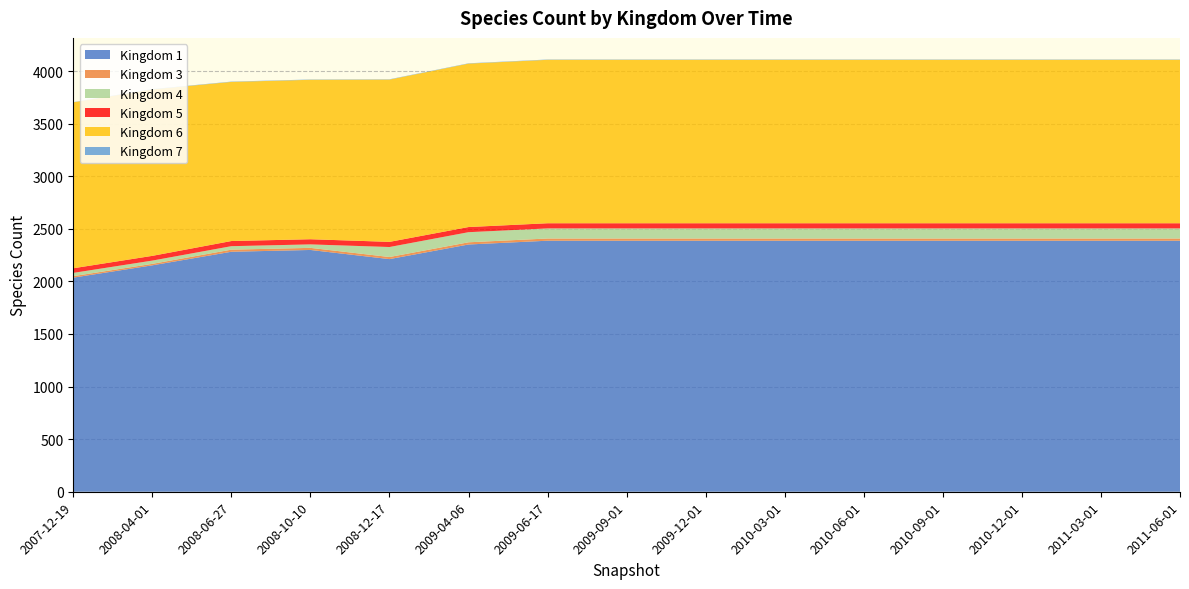

Reading left to right, extract all data points from this chart.

1: 2036	2153	2282	2299	2212	2351	2387	2387	2387	2387	2387	2387	2387	2387	2387
3: 14	14	20	20	20	21	21	21	21	21	21	21	21	21	21
4: 31	31	33	33	95	96	96	96	96	96	96	96	96	96	96
5: 44	45	49	49	49	49	49	49	49	49	49	49	49	49	49
6: 1578	1583	1513	1516	1543	1554	1554	1554	1554	1554	1554	1554	1554	1554	1554
7: 2	3	3	3	3	3	3	3	3	3	3	3	3	3	3